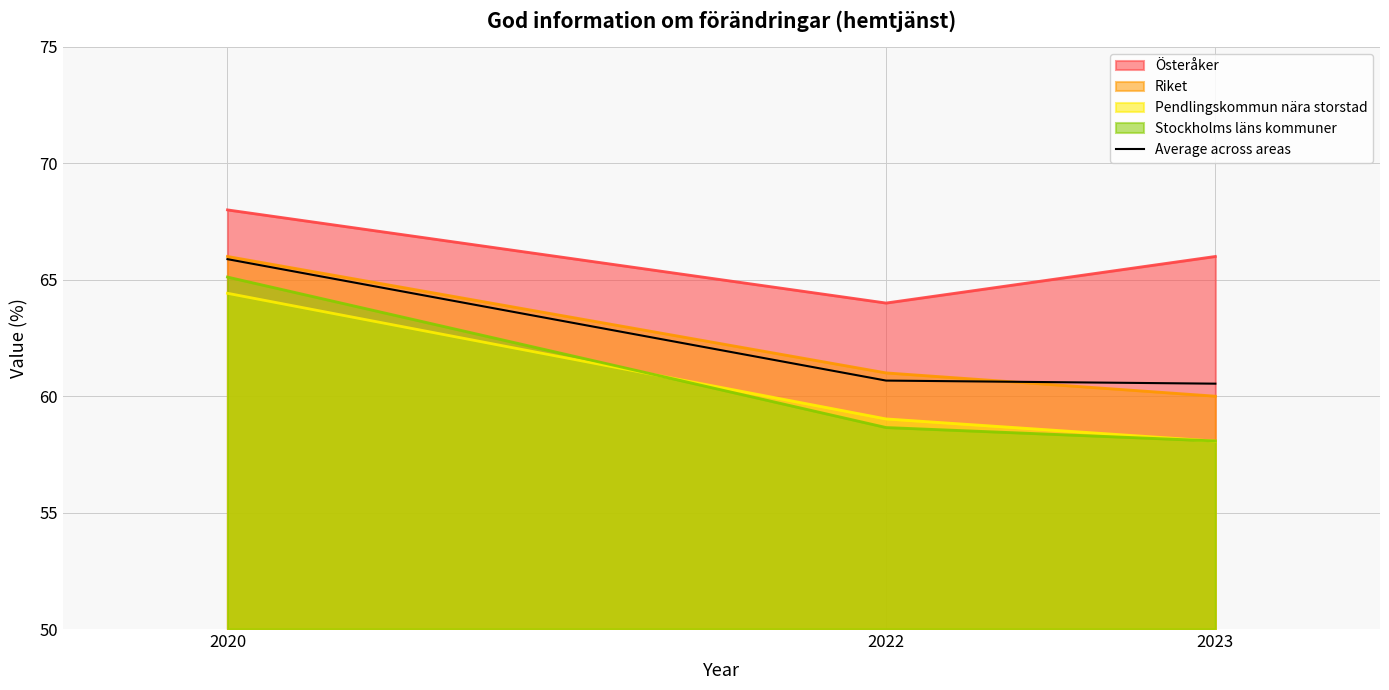

List the labels in order of value, smallest first.

2023, 2022, 2020